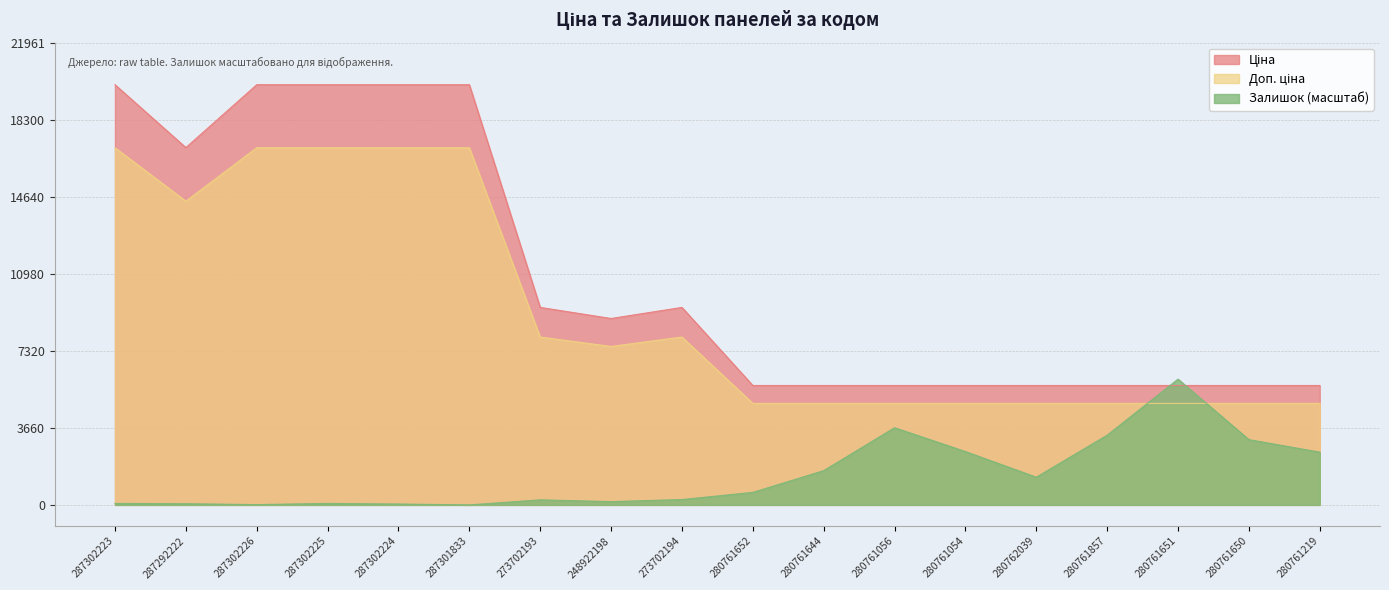

Which label corresponds to the smallest value in the chart?

287301833